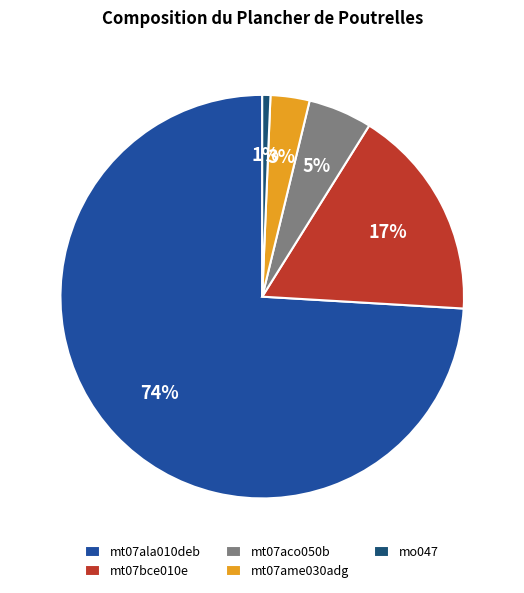

The mt07bce010e slice represents 4% of the pie. True or false?

False